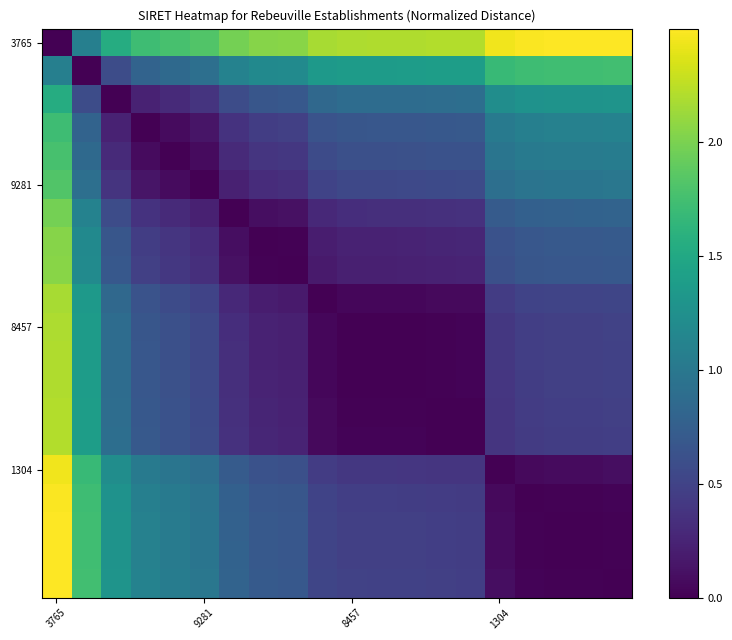

What is the maximum value shown in the chart?

2.5